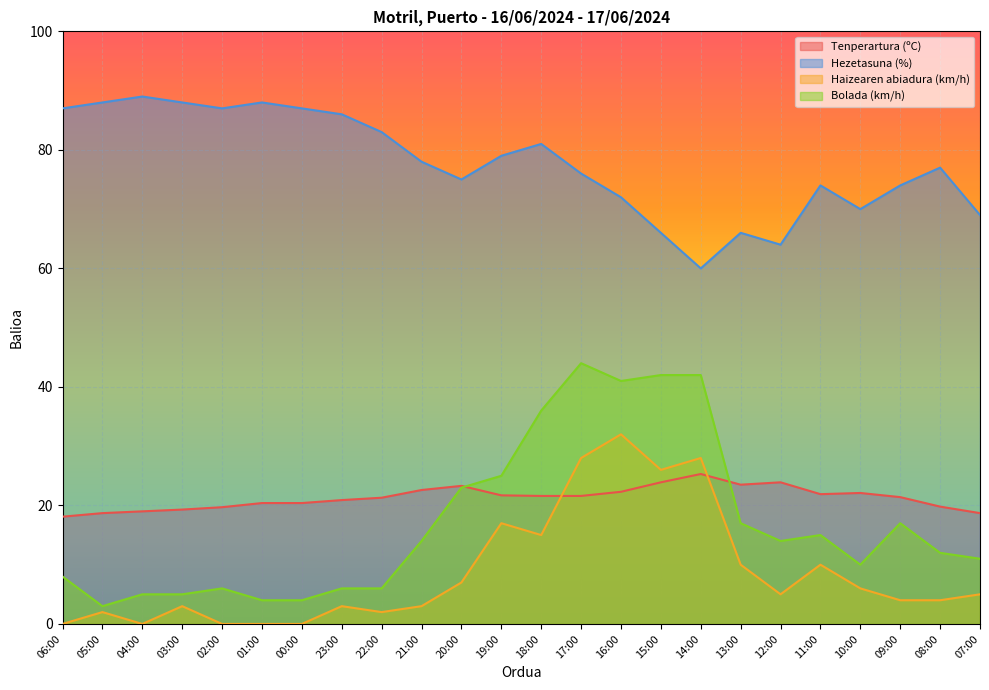

The value of Hezetasuna (%) at 06:00 is 87.0. True or false?

True